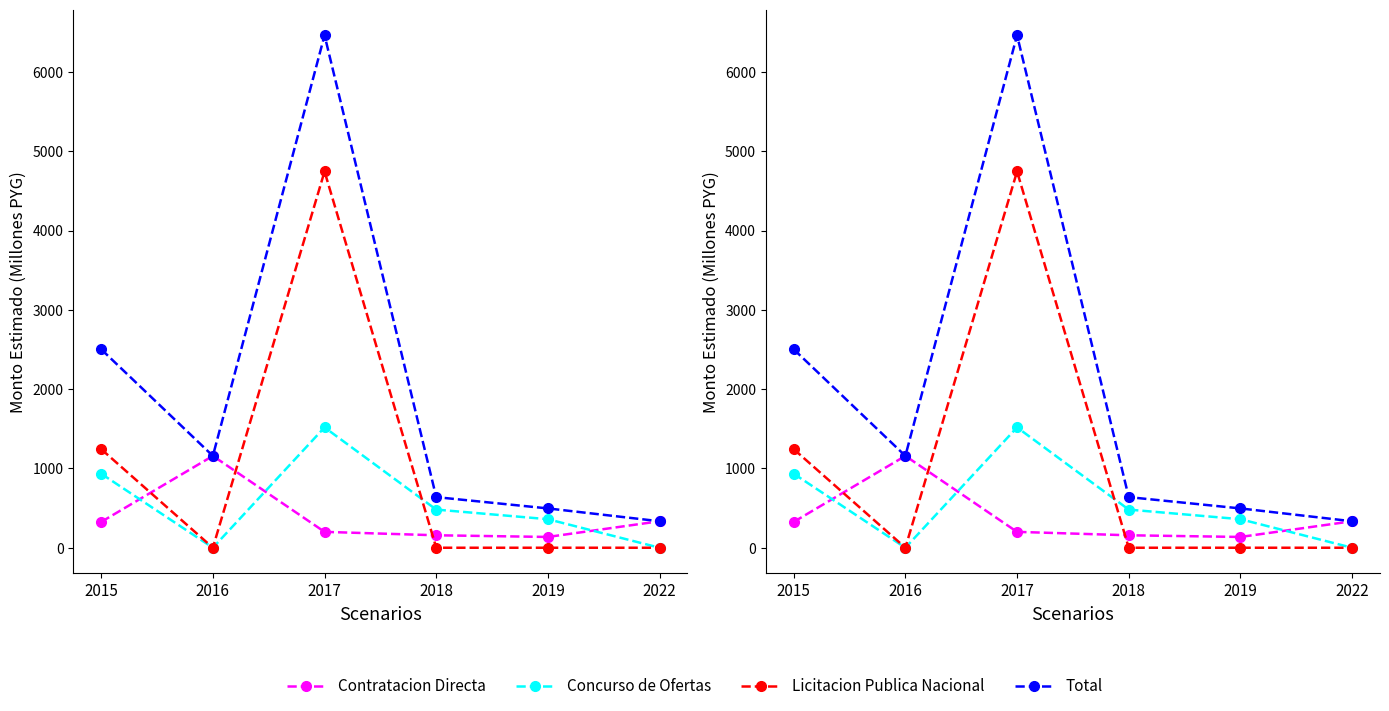

At which category does Total reach its first local valley?

2016